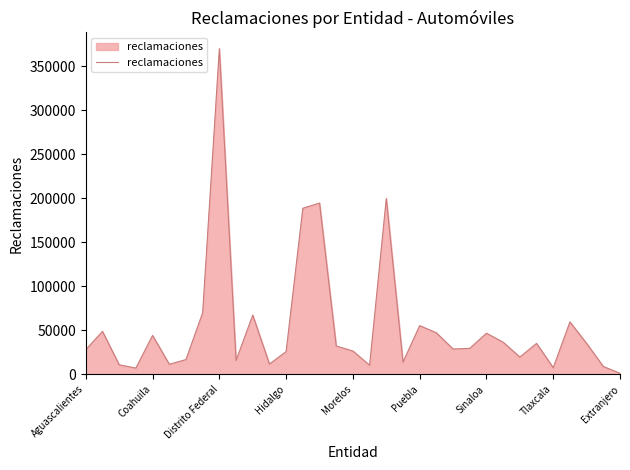

What is the sum of all values?

1803163